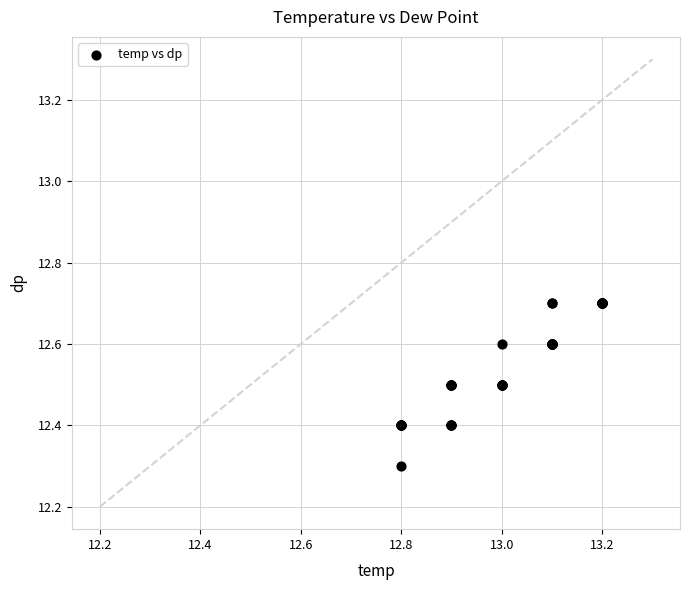

What Y value in the scatter plot is closest to 12?

12.3